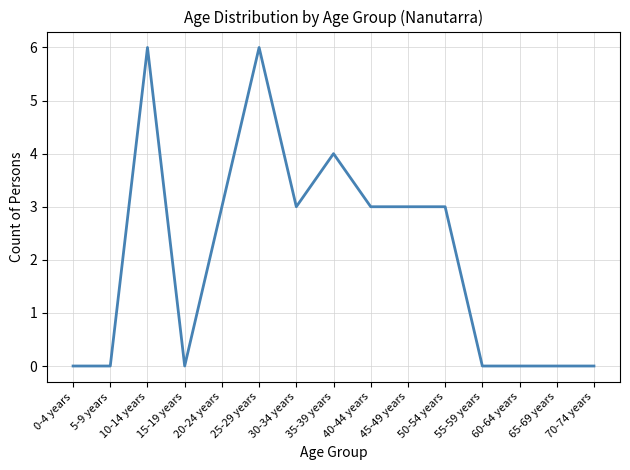

Reading left to right, what are all the values shown in this chart?

0-4 years=0	5-9 years=0	10-14 years=6	15-19 years=0	20-24 years=3	25-29 years=6	30-34 years=3	35-39 years=4	40-44 years=3	45-49 years=3	50-54 years=3	55-59 years=0	60-64 years=0	65-69 years=0	70-74 years=0